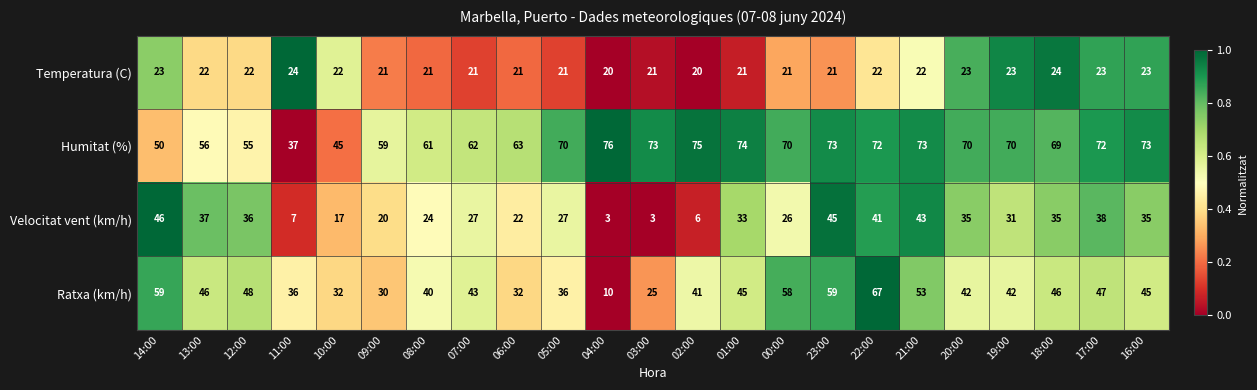

What is the difference between the highest and lowest values at 01:00?

53